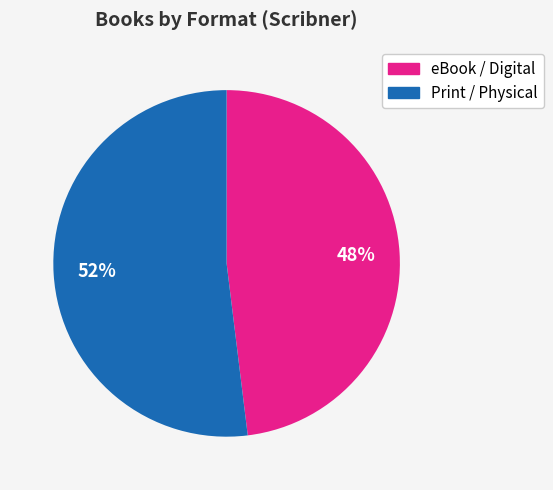

Which has a higher value, Print / Physical or eBook / Digital?

Print / Physical